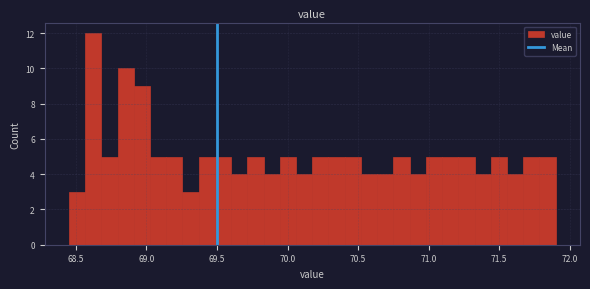

Around what value on the x-axis is the tallest bar? Give the approximate position of its centre, as read against the axis.

68.60